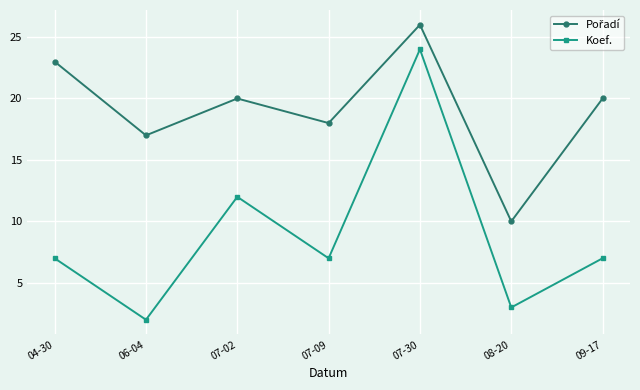

Which label corresponds to the largest value in the chart?

07-30